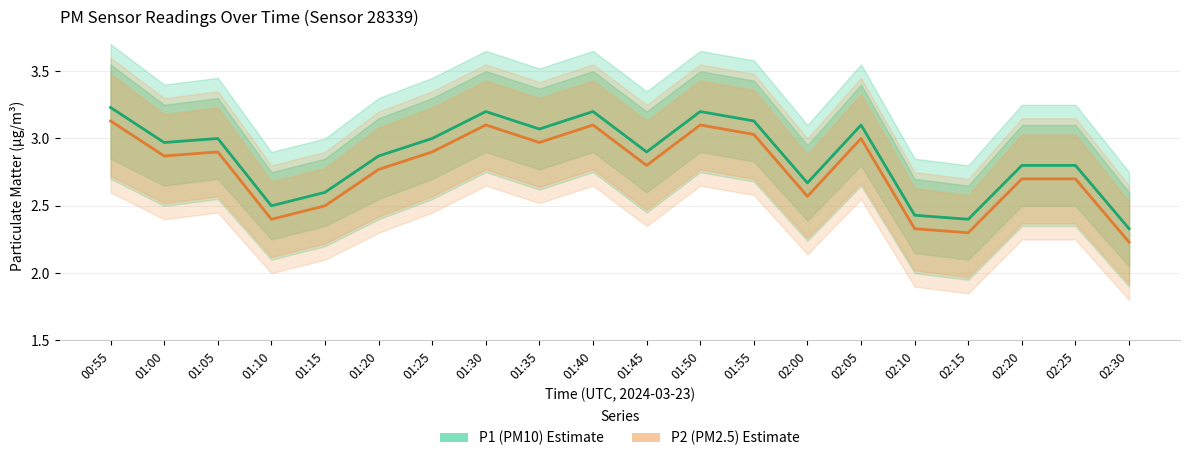

What is the average value of the P1 (PM10) series?

2.9